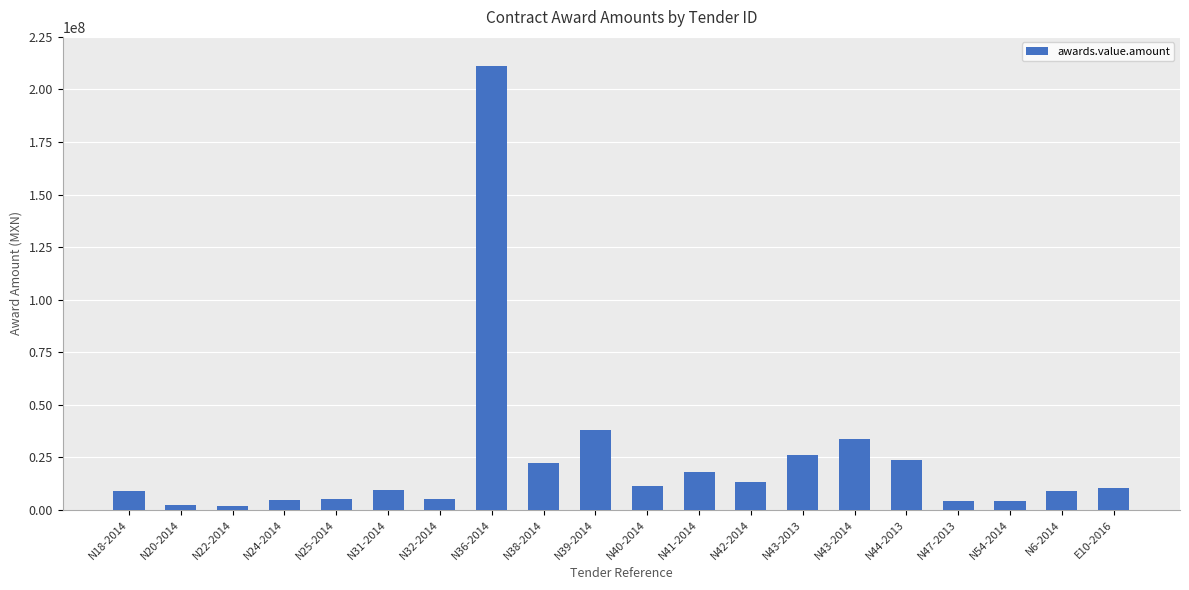

What is the label of the 14th bar from the right?

N32-2014